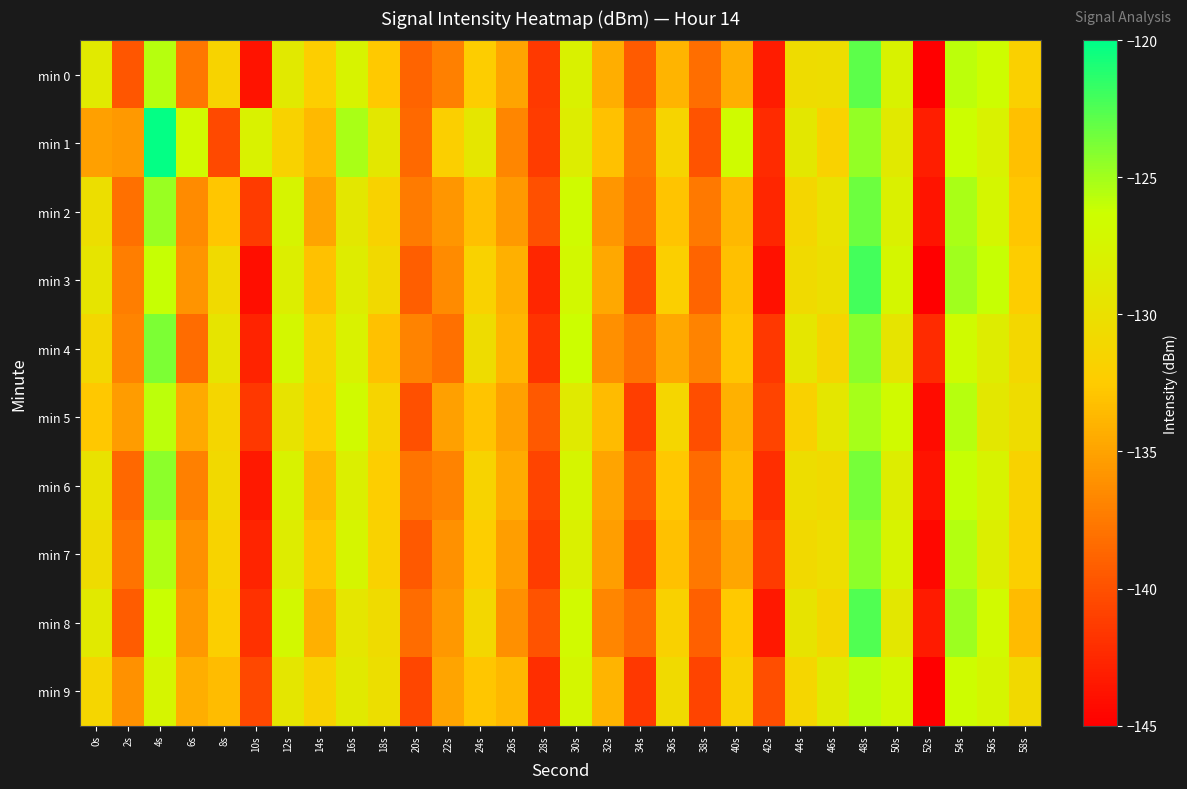

Reading left to right, extract all data points from this chart.

min 0: 0s=-128.8	2s=-139.7	4s=-125.6	6s=-137.7	8s=-131.6	10s=-143.8	12s=-129.0	14s=-132.3	16s=-127.6	18s=-132.7	20s=-138.8	22s=-137.2	24s=-132.4	26s=-134.9	28s=-141.4	30s=-127.9	32s=-134.3	34s=-139.4	36s=-134.0	38s=-138.3	40s=-134.3	42s=-143.2	44s=-130.5	46s=-130.4	48s=-122.9	50s=-127.8	52s=-144.9	54s=-125.8	56s=-126.5	58s=-132.0
min 1: 0s=-135.2	2s=-135.5	4s=-120.2	6s=-126.8	8s=-140.5	10s=-127.8	12s=-131.6	14s=-133.6	16s=-125.2	18s=-129.1	20s=-138.5	22s=-132.1	24s=-129.3	26s=-136.7	28s=-141.2	30s=-128.4	32s=-133.1	34s=-137.8	36s=-131.5	38s=-139.9	40s=-126.7	42s=-142.3	44s=-129.1	46s=-131.8	48s=-124.5	50s=-128.9	52s=-143.1	54s=-126.3	56s=-127.9	58s=-133.2
min 2: 0s=-130.2	2s=-138.1	4s=-124.7	6s=-136.5	8s=-132.8	10s=-141.3	12s=-127.6	14s=-134.9	16s=-129.1	18s=-131.7	20s=-137.4	22s=-135.8	24s=-133.2	26s=-135.6	28s=-140.1	30s=-126.7	32s=-135.8	34s=-138.2	36s=-132.9	38s=-137.5	40s=-133.7	42s=-142.6	44s=-131.2	46s=-129.8	48s=-123.4	50s=-128.1	52s=-143.7	54s=-125.2	56s=-127.3	58s=-132.8
min 3: 0s=-129.5	2s=-137.2	4s=-126.1	6s=-135.9	8s=-130.7	10s=-144.1	12s=-128.3	14s=-133.1	16s=-128.5	18s=-130.9	20s=-139.2	22s=-136.5	24s=-131.8	26s=-134.2	28s=-142.6	30s=-127.1	32s=-134.7	34s=-140.3	36s=-132.1	38s=-138.8	40s=-133.2	42s=-143.9	44s=-130.7	46s=-130.1	48s=-122.1	50s=-127.3	52s=-145.6	54s=-124.9	56s=-126.1	58s=-132.4
min 4: 0s=-131.1	2s=-136.8	4s=-123.9	6s=-138.3	8s=-129.5	10s=-142.8	12s=-127.2	14s=-131.8	16s=-127.9	18s=-133.1	20s=-136.9	22s=-138.1	24s=-130.5	26s=-133.8	28s=-141.8	30s=-126.3	32s=-136.2	34s=-137.9	36s=-134.7	38s=-136.9	40s=-132.8	42s=-141.5	44s=-129.3	46s=-131.4	48s=-124.2	50s=-129.5	52s=-142.3	54s=-126.7	56s=-128.5	58s=-131.1
min 5: 0s=-132.7	2s=-135.4	4s=-125.8	6s=-134.6	8s=-131.2	10s=-141.5	12s=-129.6	14s=-132.3	16s=-126.8	18s=-131.5	20s=-140.1	22s=-135.2	24s=-132.9	26s=-135.1	28s=-139.5	30s=-128.7	32s=-133.5	34s=-141.1	36s=-131.3	38s=-140.2	40s=-134.1	42s=-140.8	44s=-131.9	46s=-129.2	48s=-125.1	50s=-126.8	52s=-144.2	54s=-125.6	56s=-129.1	58s=-130.5
min 6: 0s=-129.8	2s=-138.6	4s=-124.3	6s=-137.1	8s=-130.9	10s=-143.4	12s=-127.8	14s=-133.6	16s=-128.2	18s=-132.3	20s=-137.8	22s=-136.9	24s=-131.6	26s=-134.5	28s=-140.8	30s=-127.5	32s=-134.9	34s=-139.6	36s=-132.7	38s=-138.4	40s=-133.5	42s=-142.1	44s=-130.4	46s=-130.7	48s=-123.7	50s=-128.4	52s=-143.8	54s=-126.1	56s=-127.7	58s=-131.7
min 7: 0s=-130.5	2s=-137.9	4s=-125.4	6s=-136.2	8s=-131.6	10s=-142.7	12s=-128.5	14s=-132.9	16s=-127.5	18s=-131.8	20s=-139.5	22s=-136.1	24s=-132.3	26s=-135.3	28s=-141.2	30s=-128.1	32s=-135.3	34s=-140.7	36s=-133.1	38s=-137.6	40s=-134.8	42s=-141.3	44s=-130.9	46s=-130.3	48s=-124.3	50s=-127.7	52s=-144.5	54s=-125.5	56s=-128.3	58s=-132.1
min 8: 0s=-128.9	2s=-139.3	4s=-126.2	6s=-135.7	8s=-132.1	10s=-141.9	12s=-127.1	14s=-134.2	16s=-129.3	18s=-130.6	20s=-138.3	22s=-135.7	24s=-131.1	26s=-136.2	28s=-139.9	30s=-126.9	32s=-136.7	34s=-138.5	36s=-131.9	38s=-139.1	40s=-132.6	42s=-143.5	44s=-129.6	46s=-131.1	48s=-122.5	50s=-129.1	52s=-143.3	54s=-124.8	56s=-126.9	58s=-133.5
min 9: 0s=-131.3	2s=-136.1	4s=-127.5	6s=-134.3	8s=-133.4	10s=-140.6	12s=-129.2	14s=-131.7	16s=-128.9	18s=-130.2	20s=-140.7	22s=-134.9	24s=-132.8	26s=-133.7	28s=-142.1	30s=-127.3	32s=-133.9	34s=-141.5	36s=-130.7	38s=-140.8	40s=-131.9	42s=-140.2	44s=-131.3	46s=-128.7	48s=-125.8	50s=-127.1	52s=-145.1	54s=-126.5	56s=-127.5	58s=-130.9